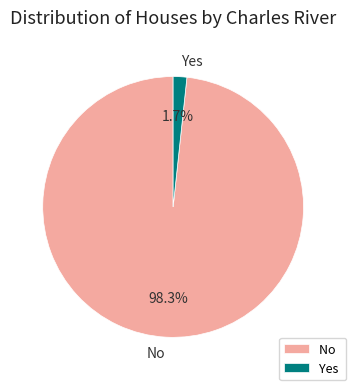

Is there a majority slice in this chart?

Yes